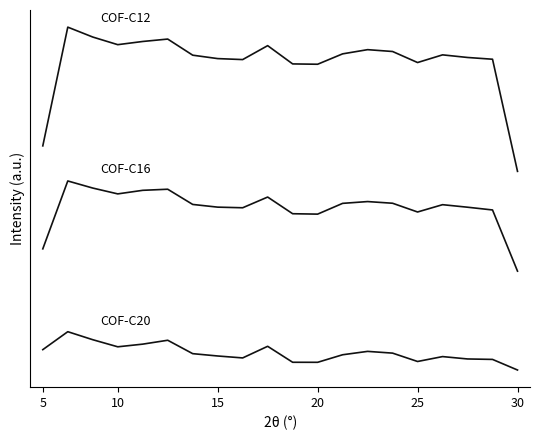

Does the chart display data point markers on the line(s)?

No